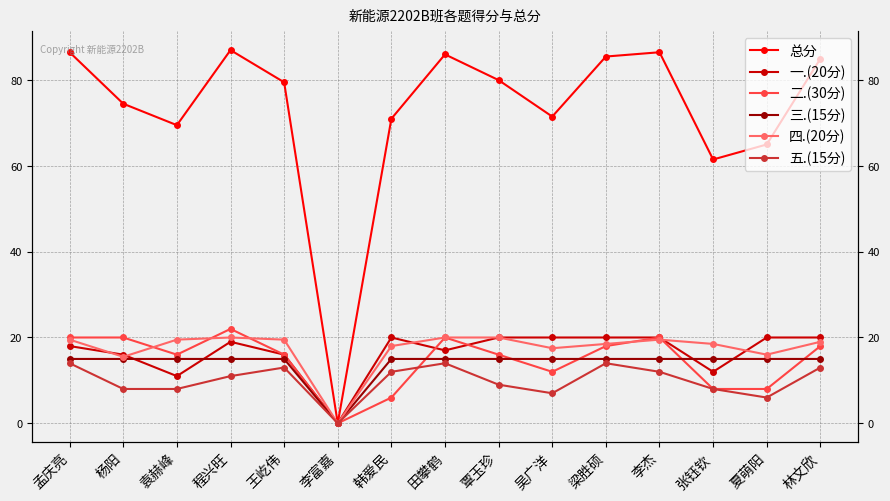

True or false: 总分 and 一.(20分) cross at least once.

False